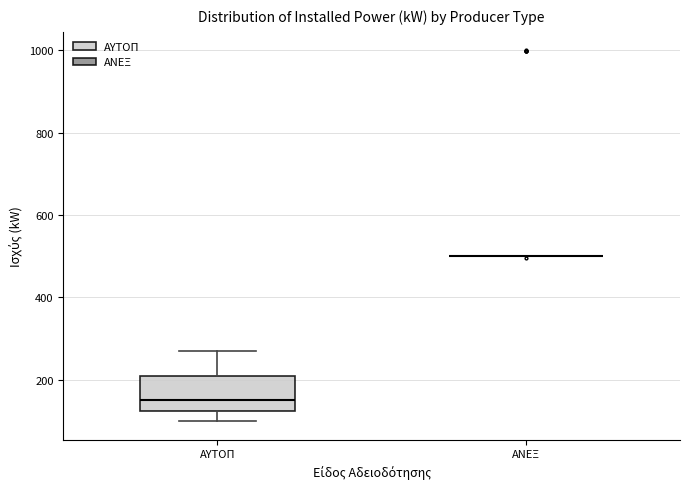

Reading left to right, read every box against the y-axis: the position of its median line, the range the box covers, and the ends of its whiskers. The values are not printed on the chart, so give them approximately, as read against the axis.

ΑΥΤΟΠ: median 160, box 120 to 220, whiskers 100 to 280
ΑΝΕΞ: box collapsed to a line at 500, whiskers 500 to 500